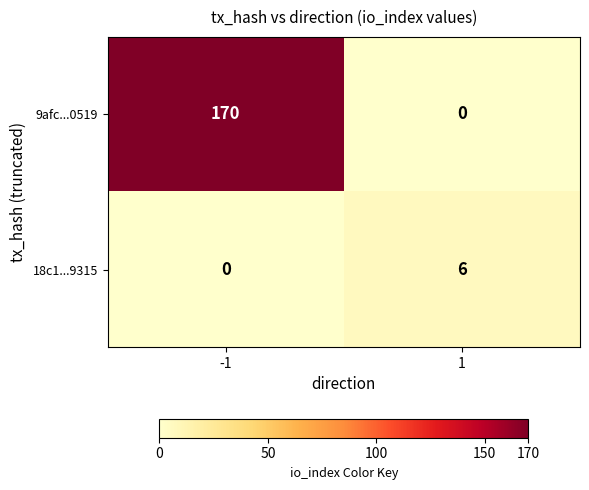

What is the difference between the 18c1...9315 values at -1 and 1?

6